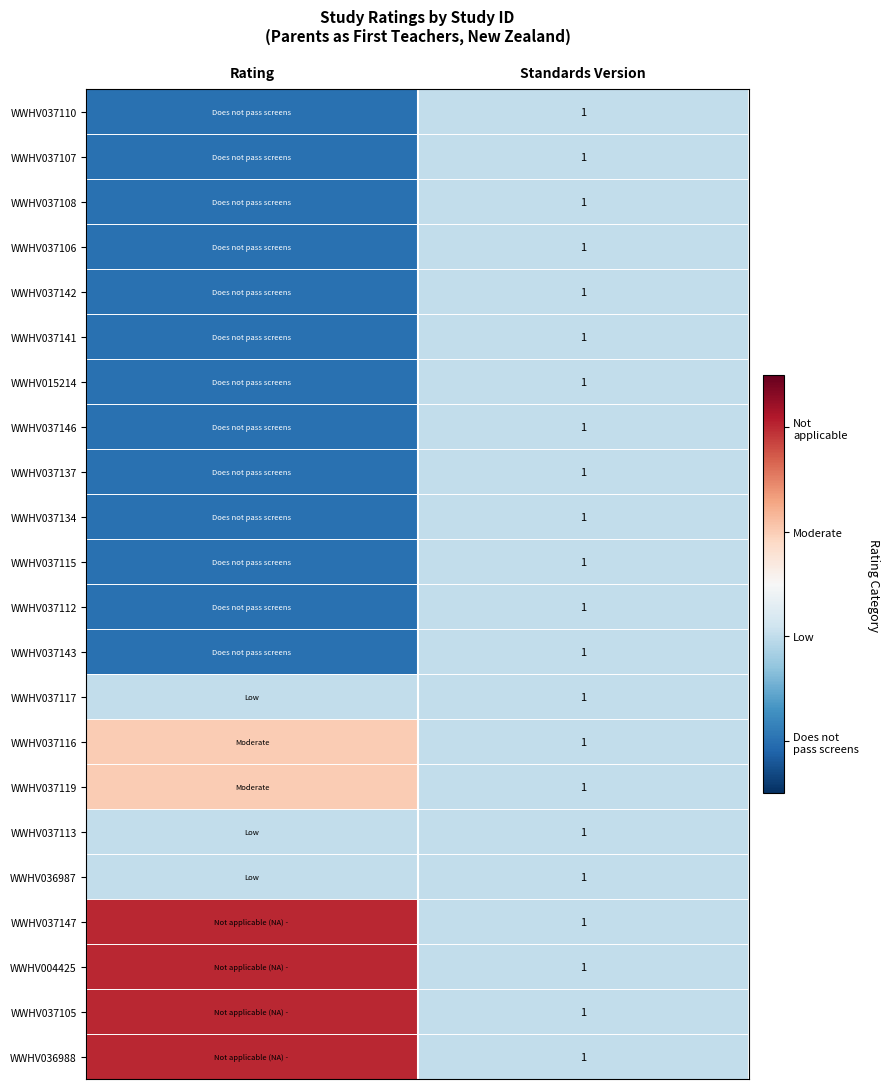

What is the total value across all series at Standards Version?

22